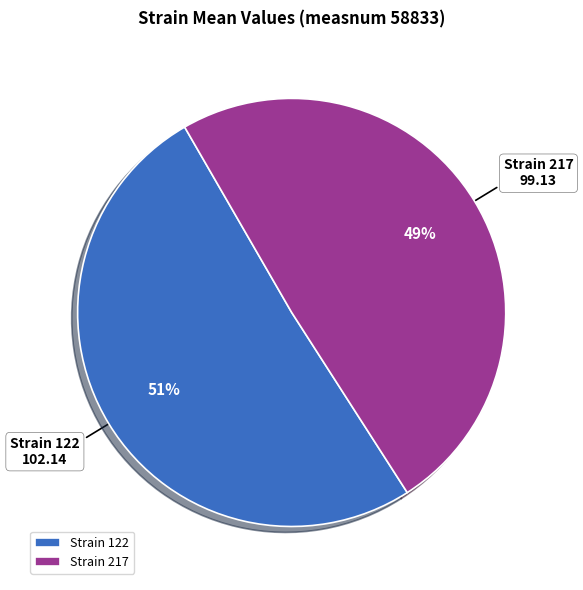

Between Strain 122 and Strain 217, which is larger?

Strain 122